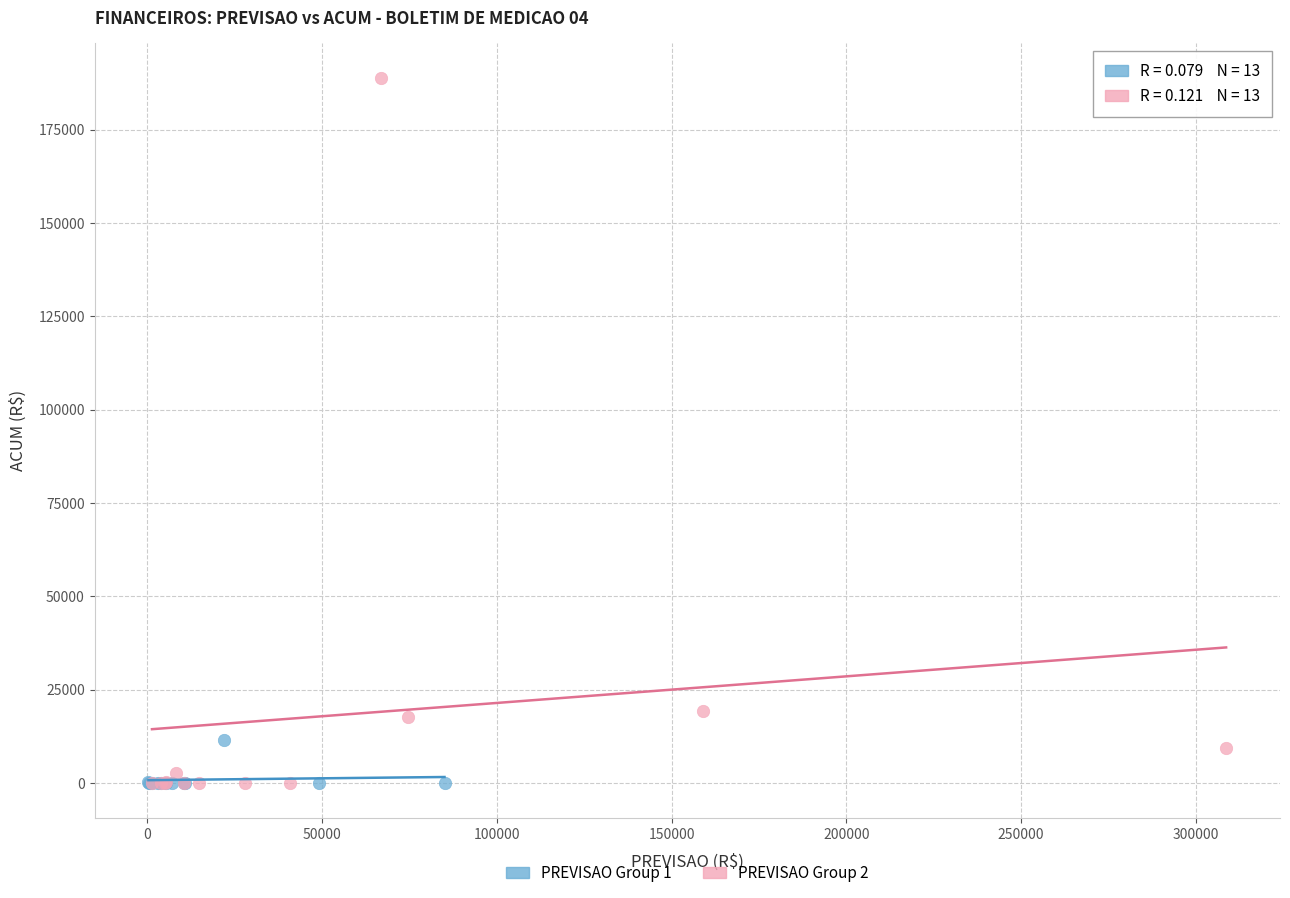

Which series reaches the maximum Y coordinate?

PREVISAO Group 2